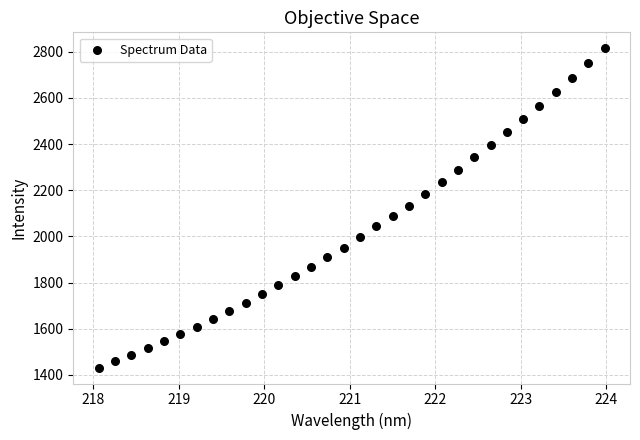

What is the range of Y values (max minus min)?

1382.7